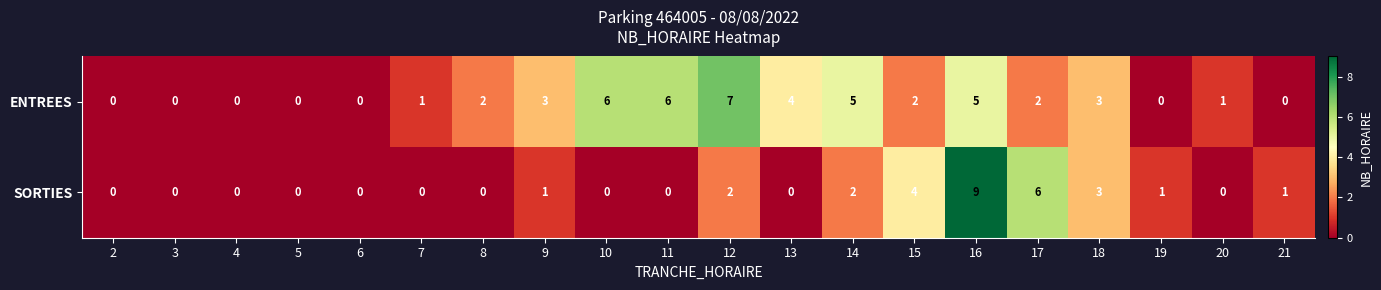

At which category is the sum across all series the highest?

16